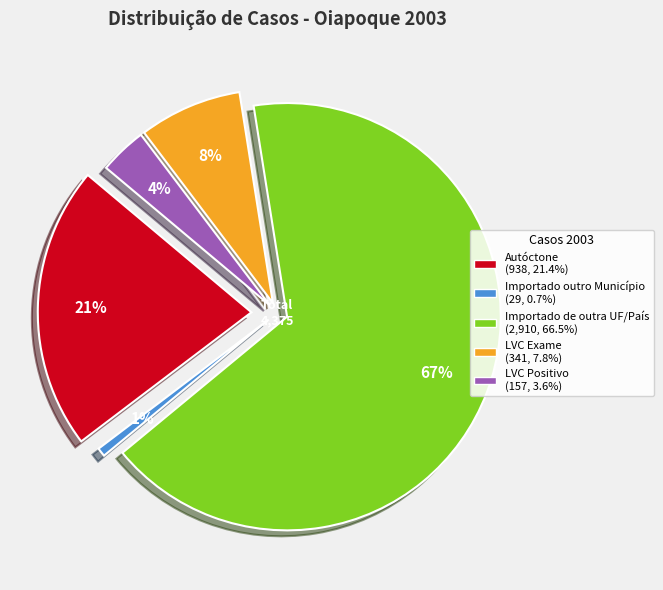

What percentage is the Importado outro Município slice, to the nearest percent?

1%